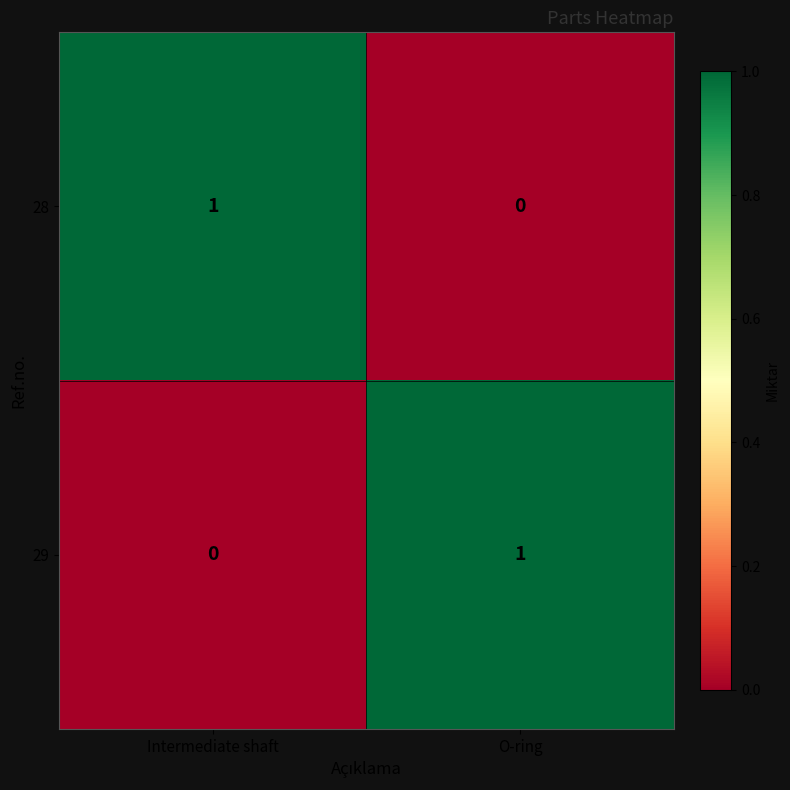

Rank the series at Intermediate shaft from lowest to highest value.

29, 28